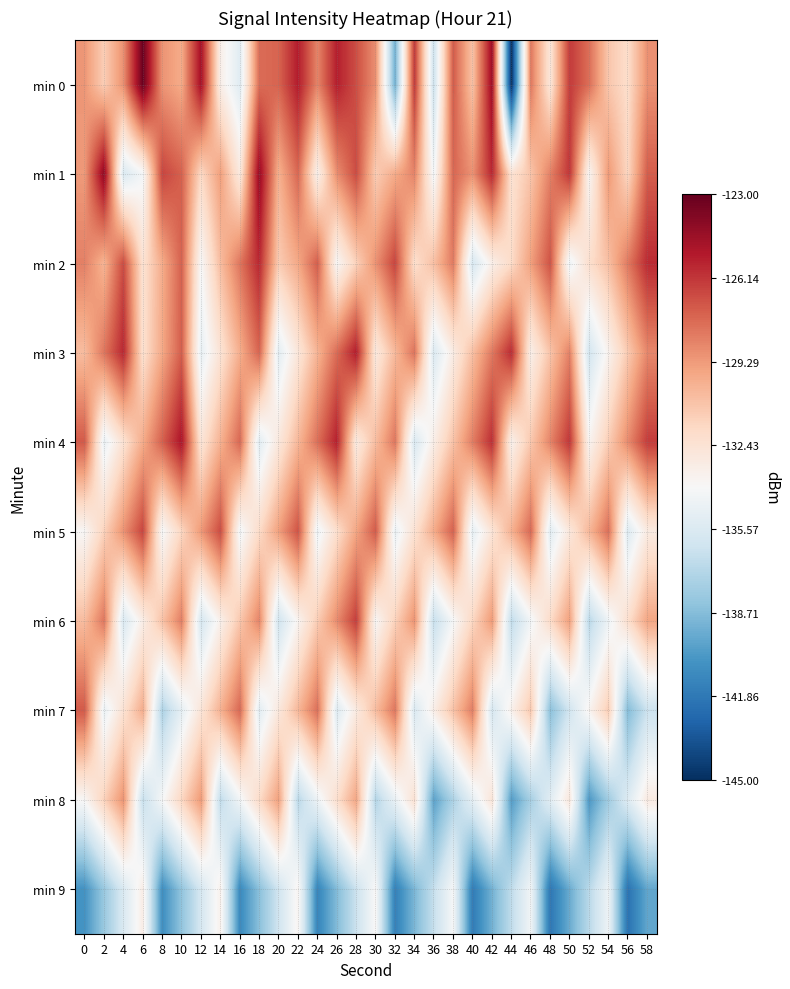

At which category is the sum across all series the highest?

28